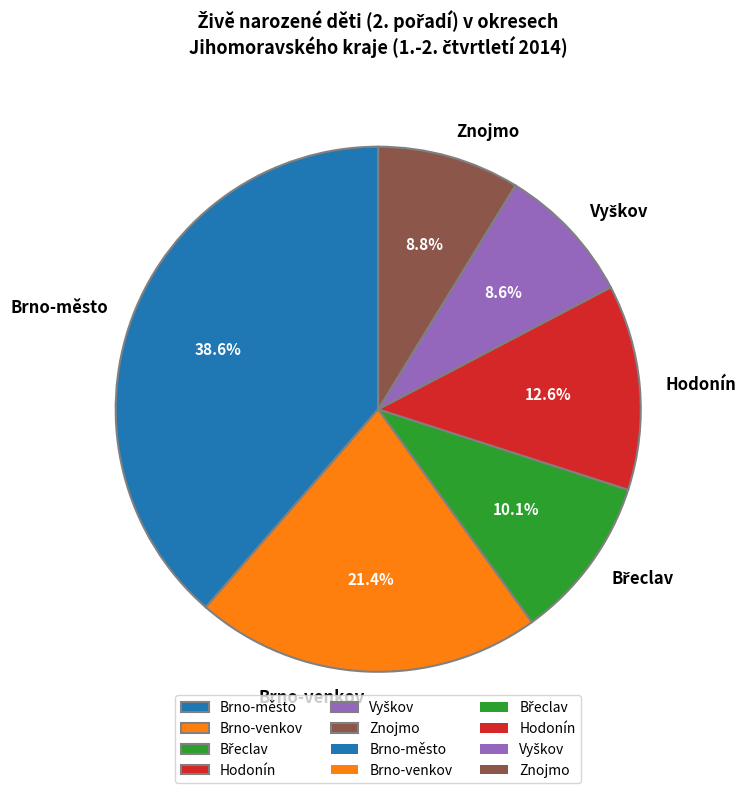

Which slice is the largest?

Brno-město